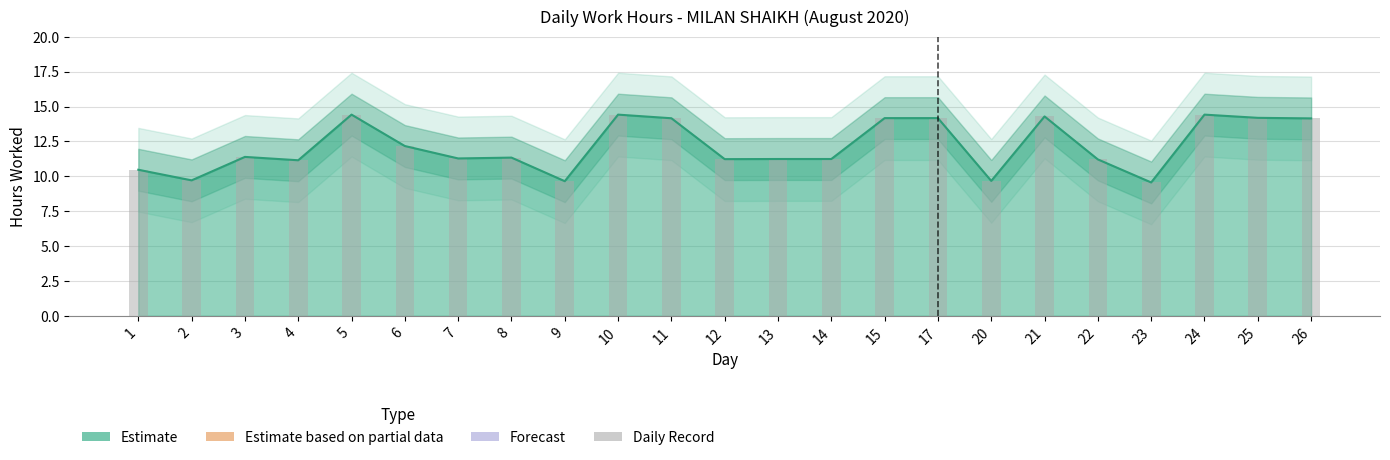

What is the greatest value displayed?

14.4